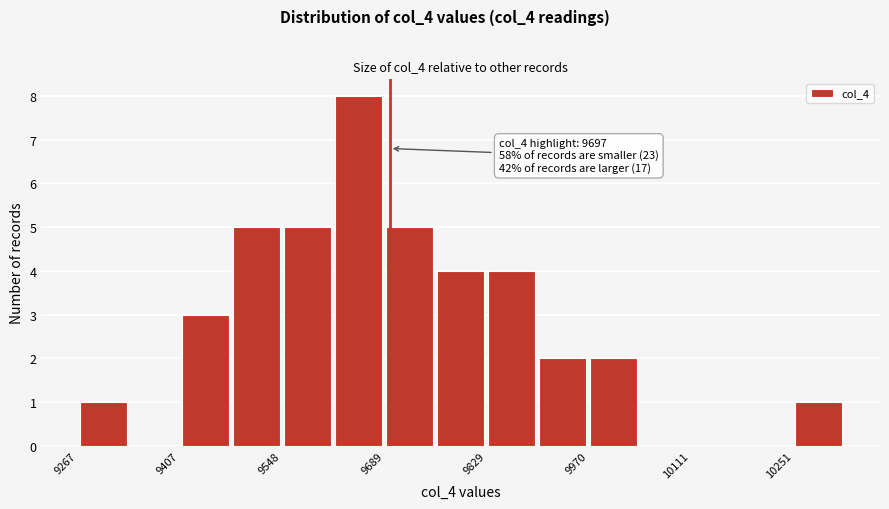

Around what value on the x-axis is the tallest bar? Give the approximate position of its centre, as read against the axis.

9660